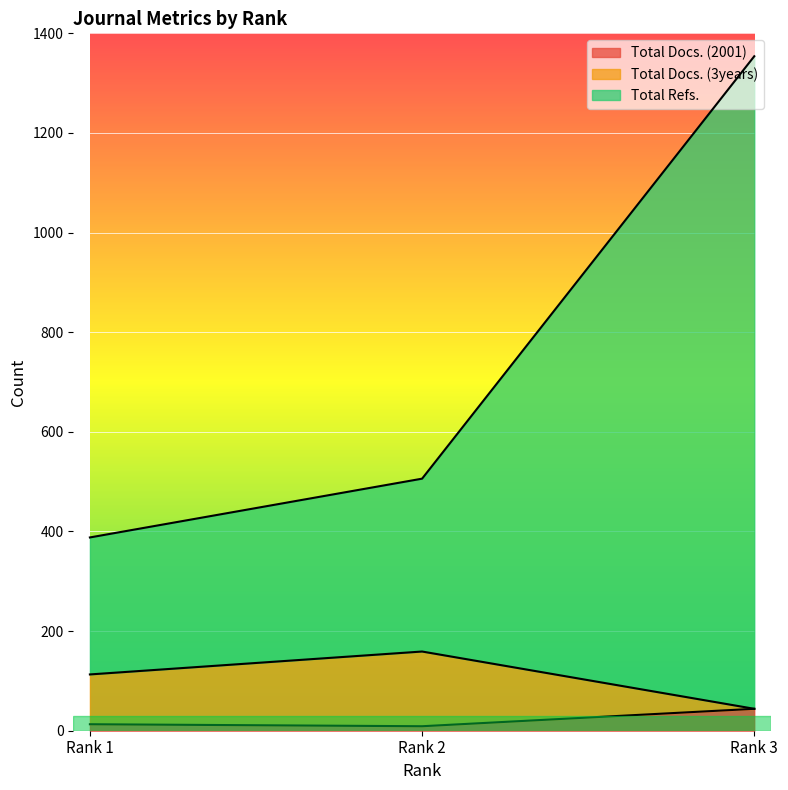

Which has a higher value, Rank 2 or Rank 1?

Rank 1